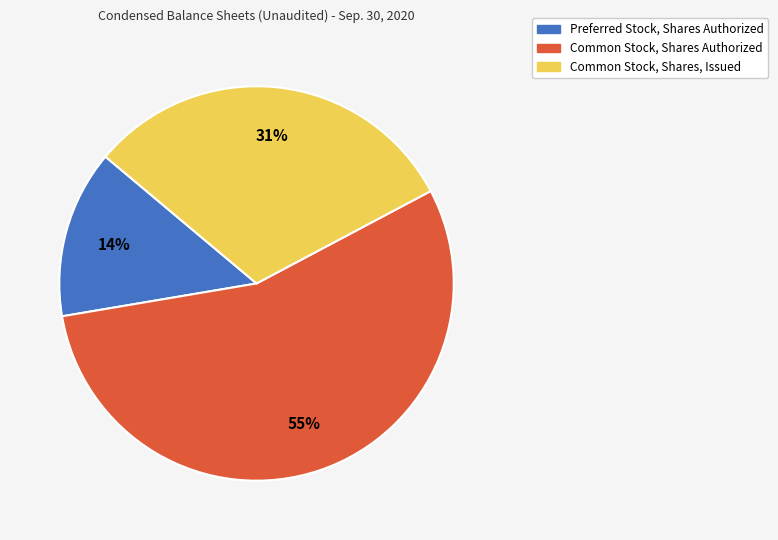

Between Preferred Stock, Shares Authorized and Common Stock, Shares, Issued, which is larger?

Common Stock, Shares, Issued